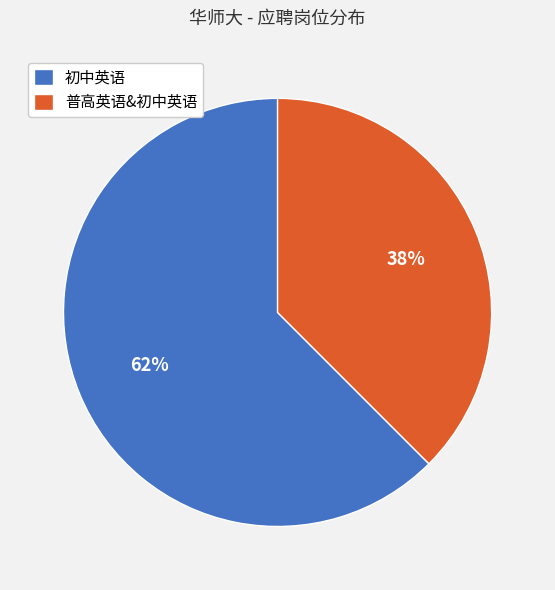

To the nearest percent, what is the combined percentage of 初中英语 and 普高英语&初中英语?

100%